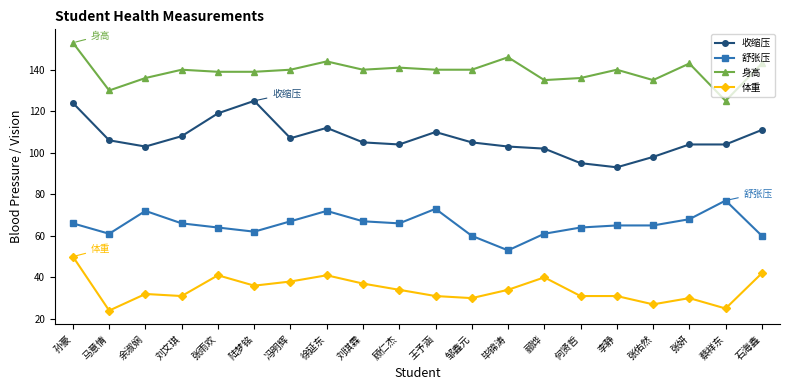

At which label does 身高 first exceed 140?

孙豪